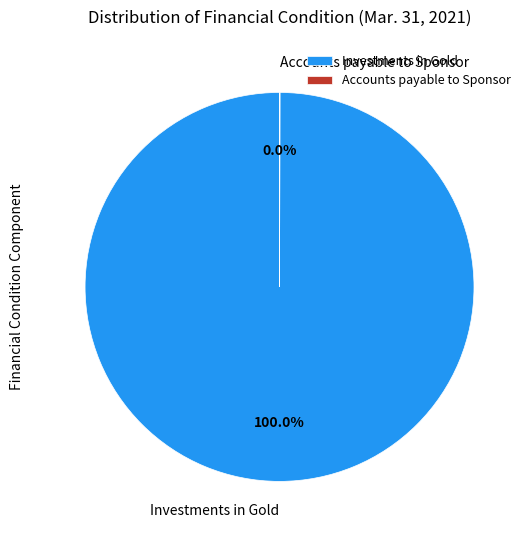

Which slice is the largest?

Investments in Gold